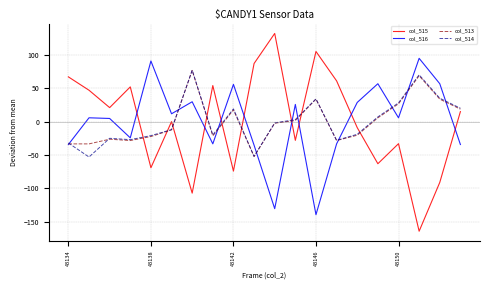

True or false: col_514 and col_515 intersect in this chart.

True